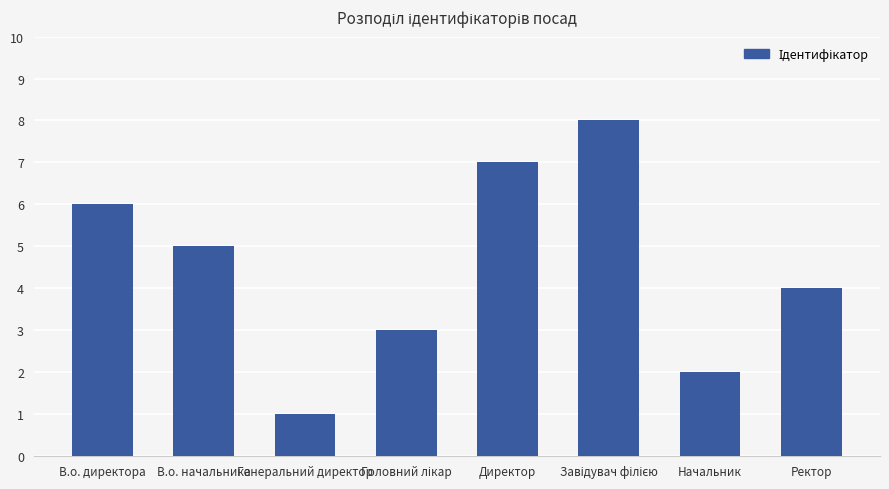

What is the difference between the second highest and minimum values?

6